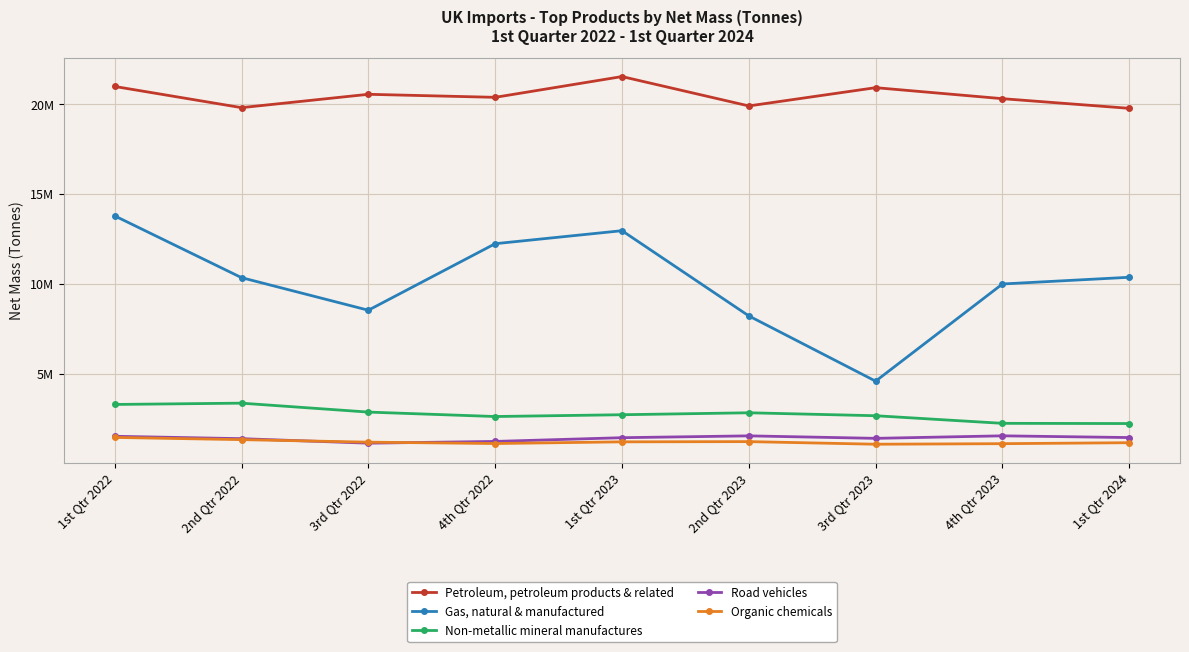

At 4th Qtr 2023, list the series in order from smallest to largest.

Organic chemicals, Road vehicles, Non-metallic mineral manufactures, Gas, natural & manufactured, Petroleum, petroleum products & related